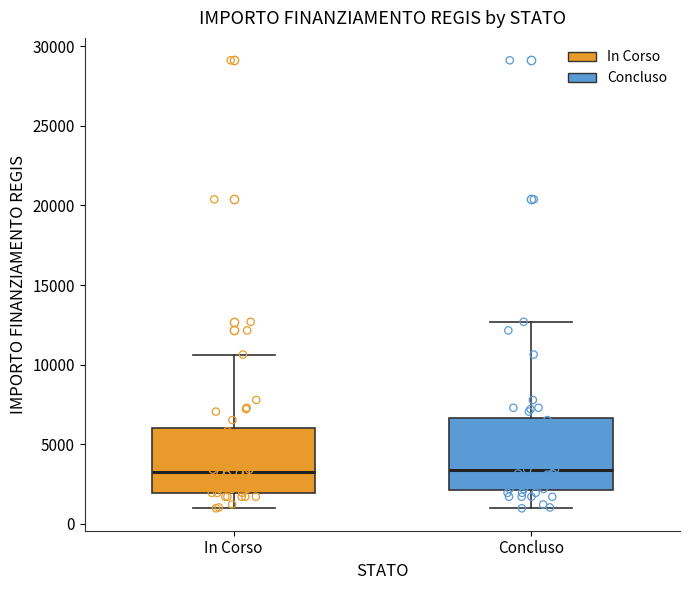

Reading left to right, read every box against the y-axis: the position of its median line, the range the box covers, and the ends of its whiskers. The values are not printed on the chart, so give them approximately, as read against the axis.

In Corso: median 3500, box 2000 to 6000, whiskers 1000 to 10500
Concluso: median 3500, box 2000 to 6500, whiskers 1000 to 12500